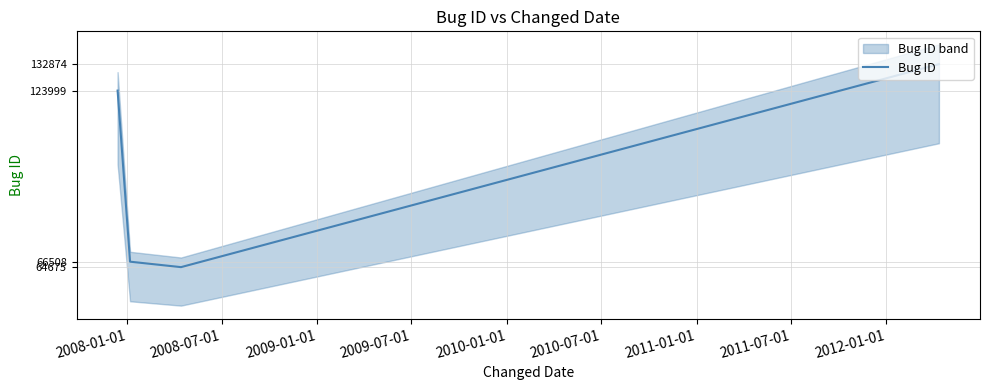

How many interior local valleys (lower than both neighbors) does the data have?

1